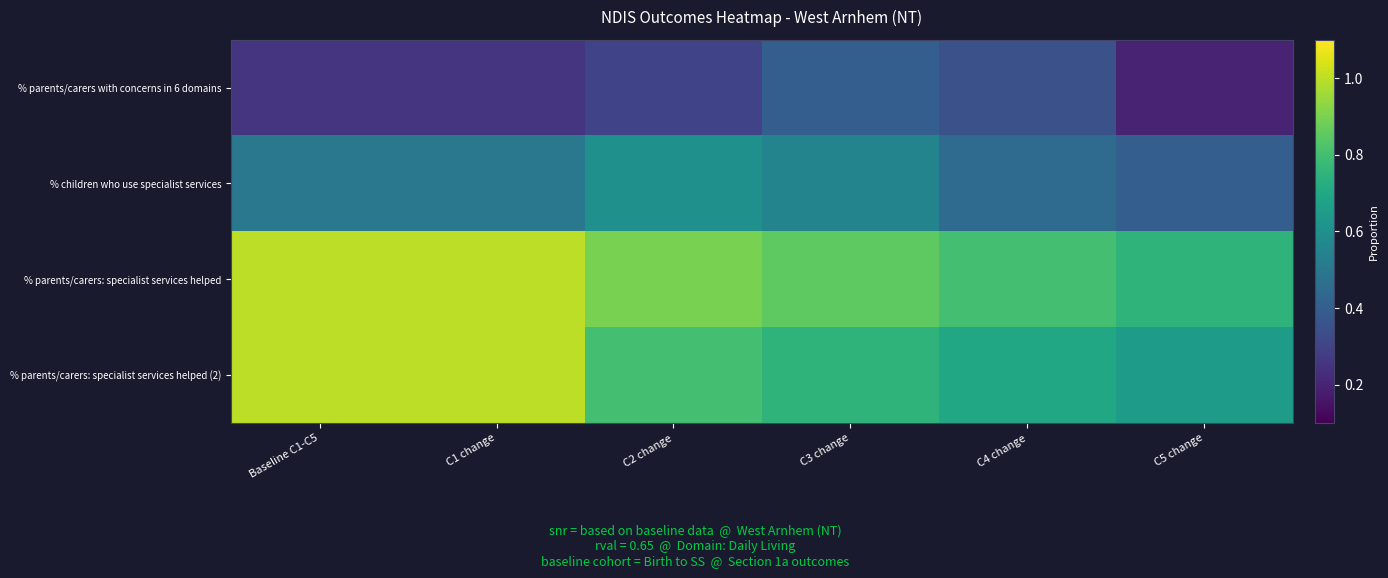

At which category is the sum across all series the highest?

Baseline C1-C5